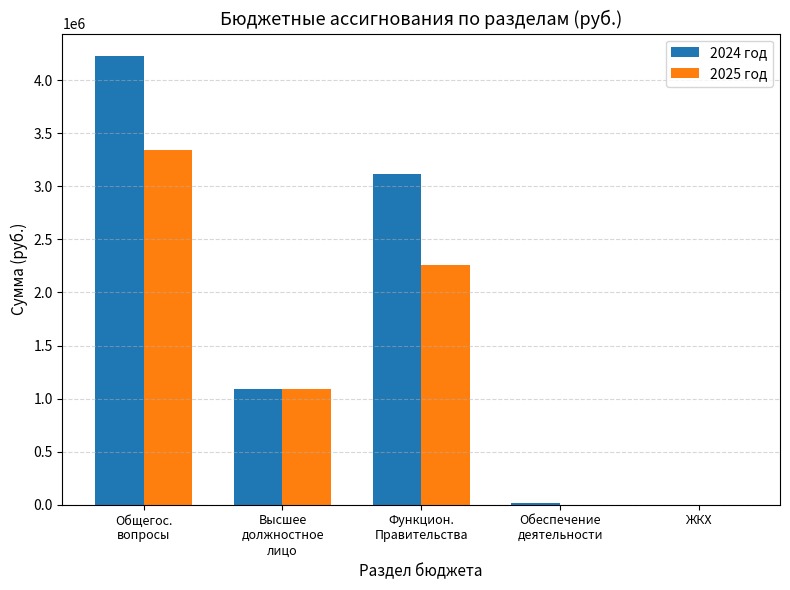

Which series has the largest total across all categories?

2024 год